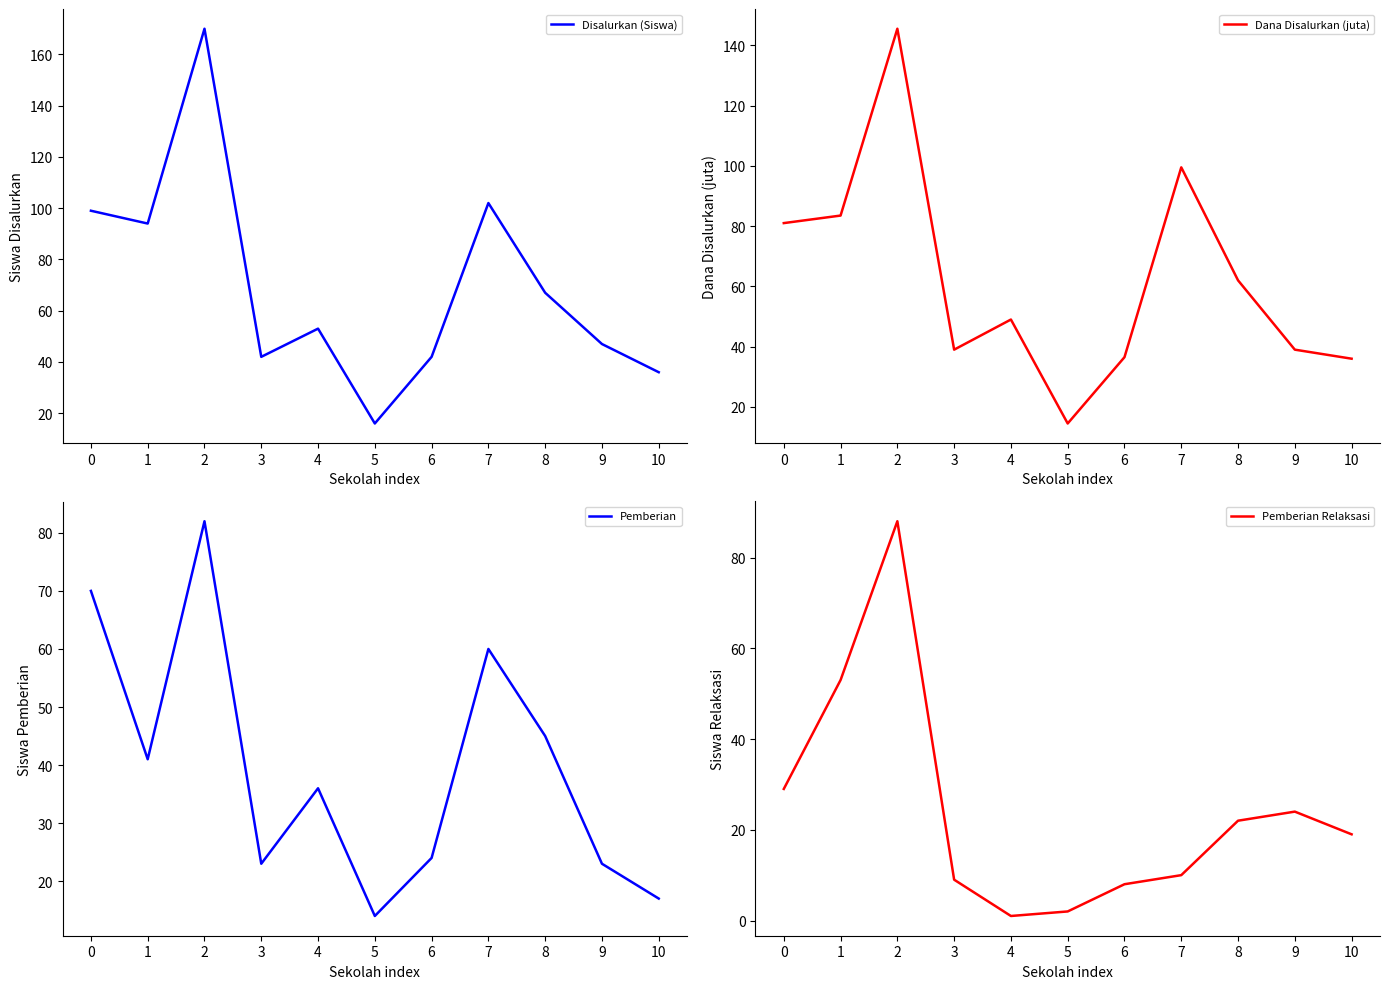

Does the chart have visible grid lines?

No